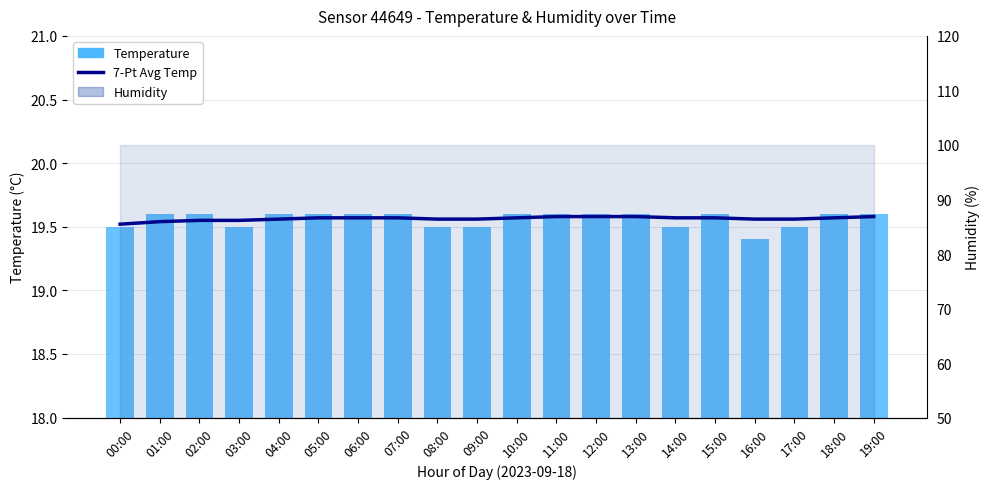

What position from the right is 02:00?

18